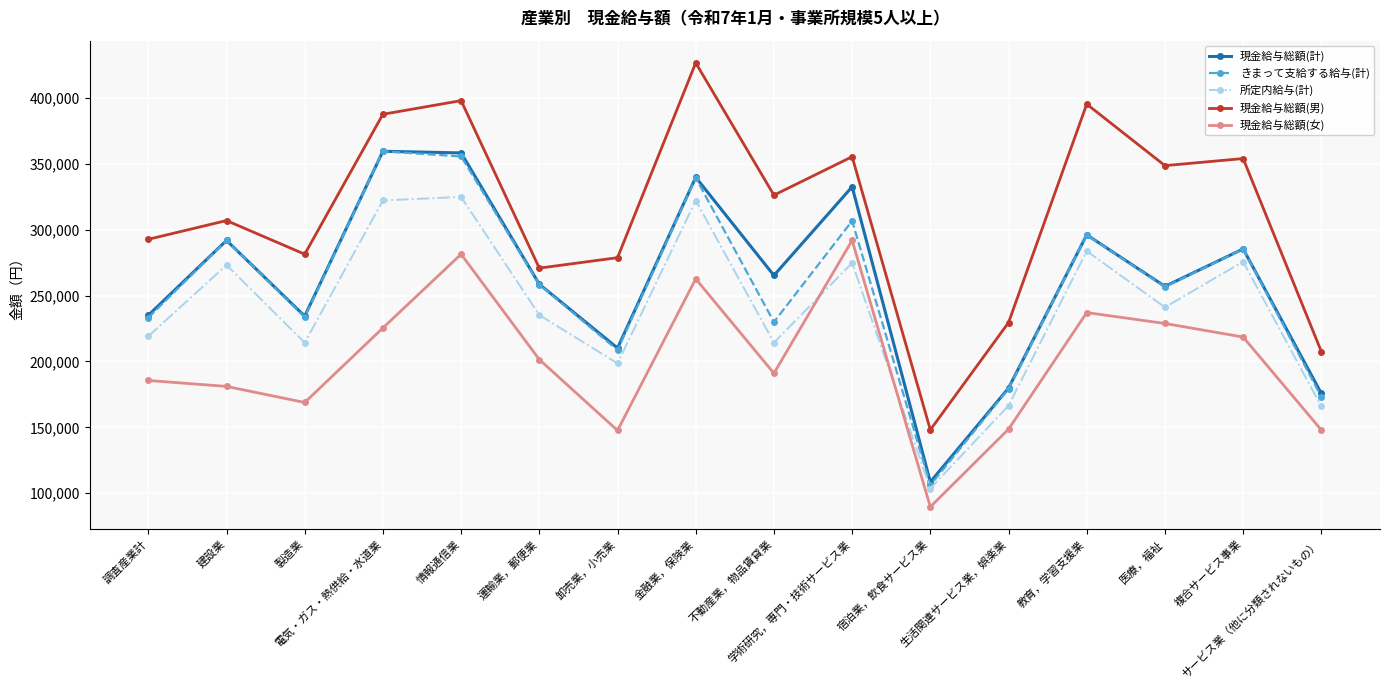

True or false: きまって支給する給与(計) has more than 2 points higher than both neighbors.

True